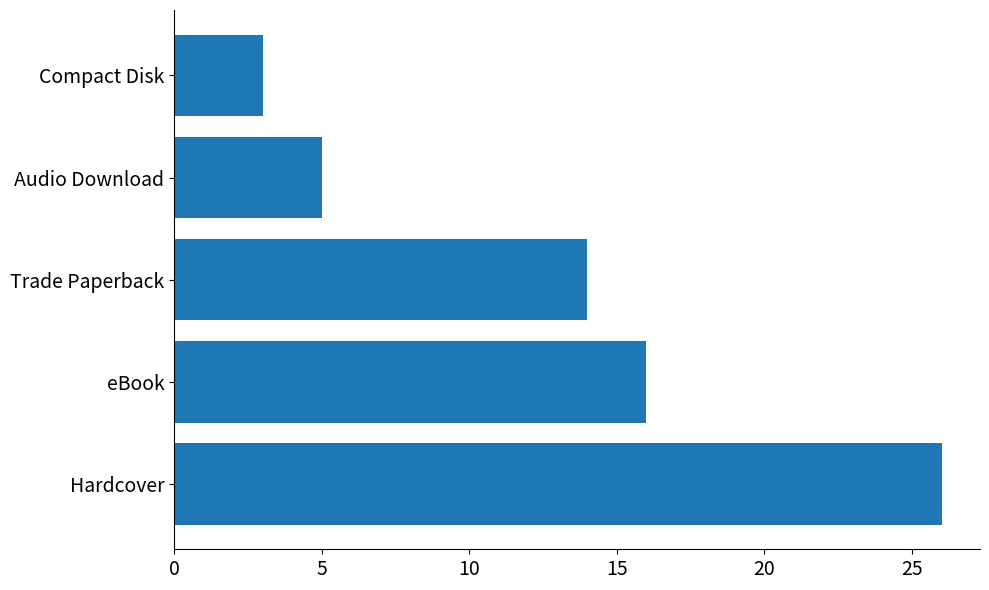

True or false: the data shows 6 at eBook.

False